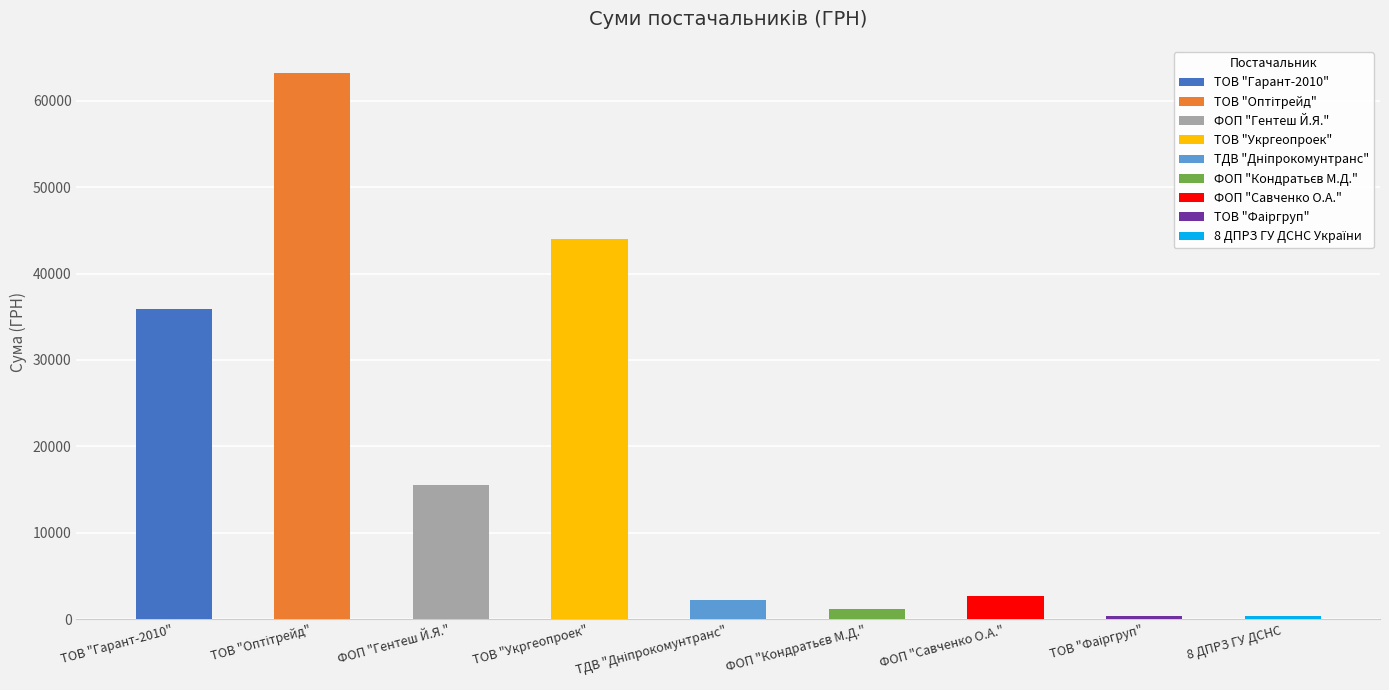

Where does the data first go above 2615?

ТОВ "Гарант-2010"